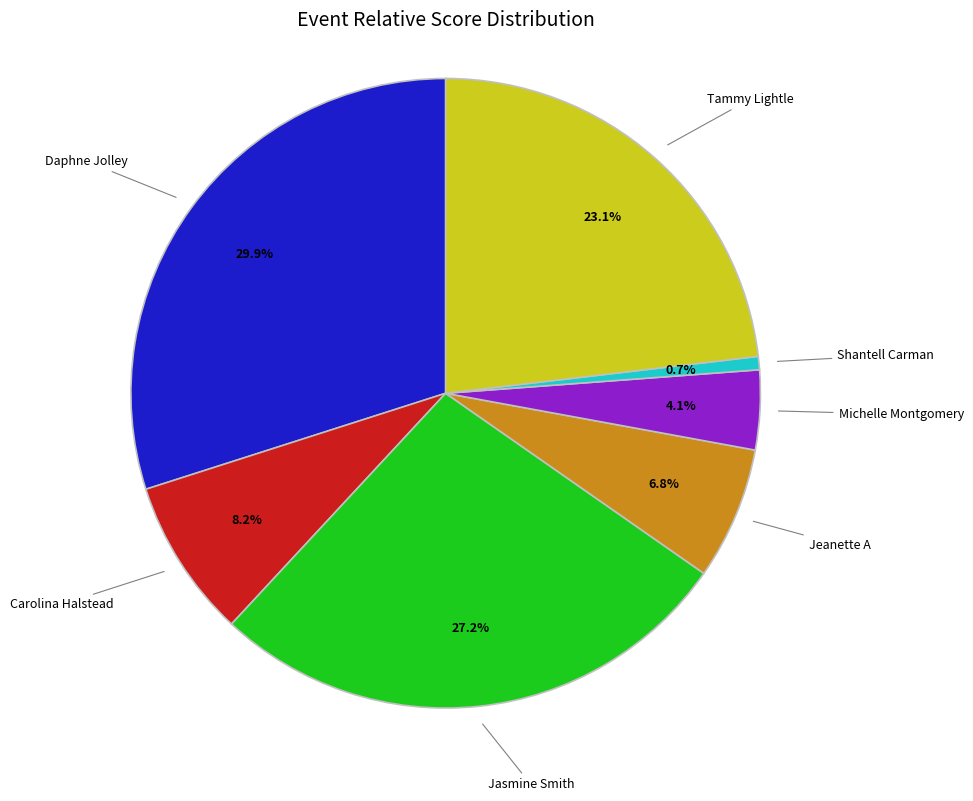

What percentage is the Carolina Halstead slice, to the nearest percent?

8%